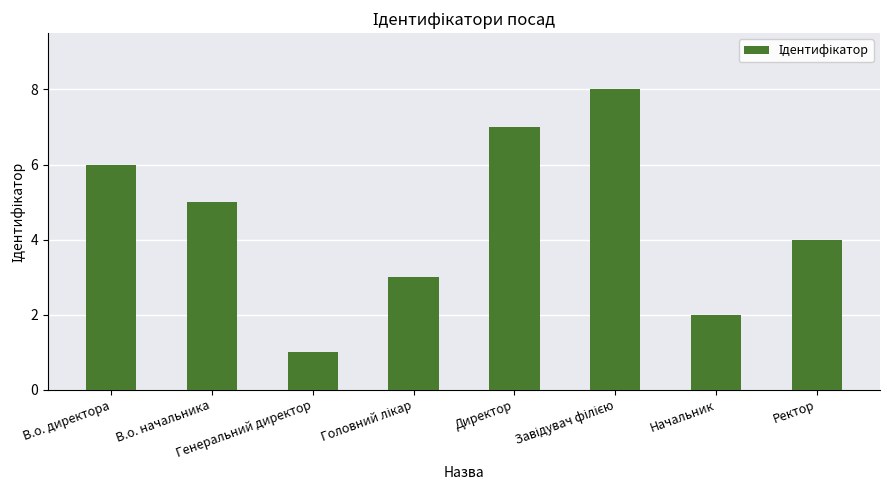

What is the difference between the maximum and minimum values?

7